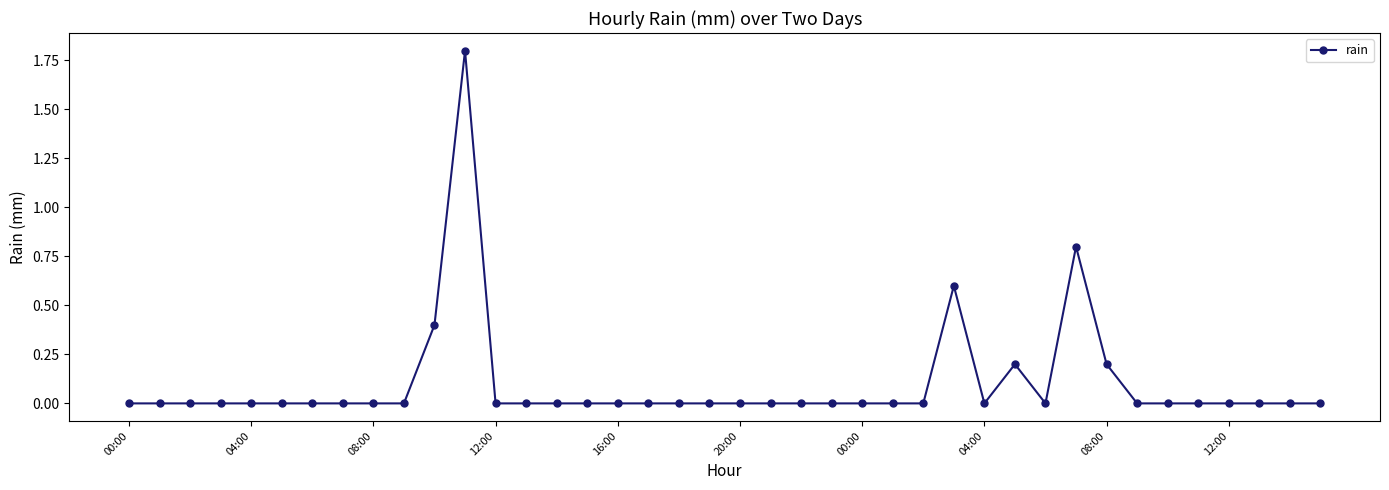

What is the difference between the second highest and minimum values?

0.8